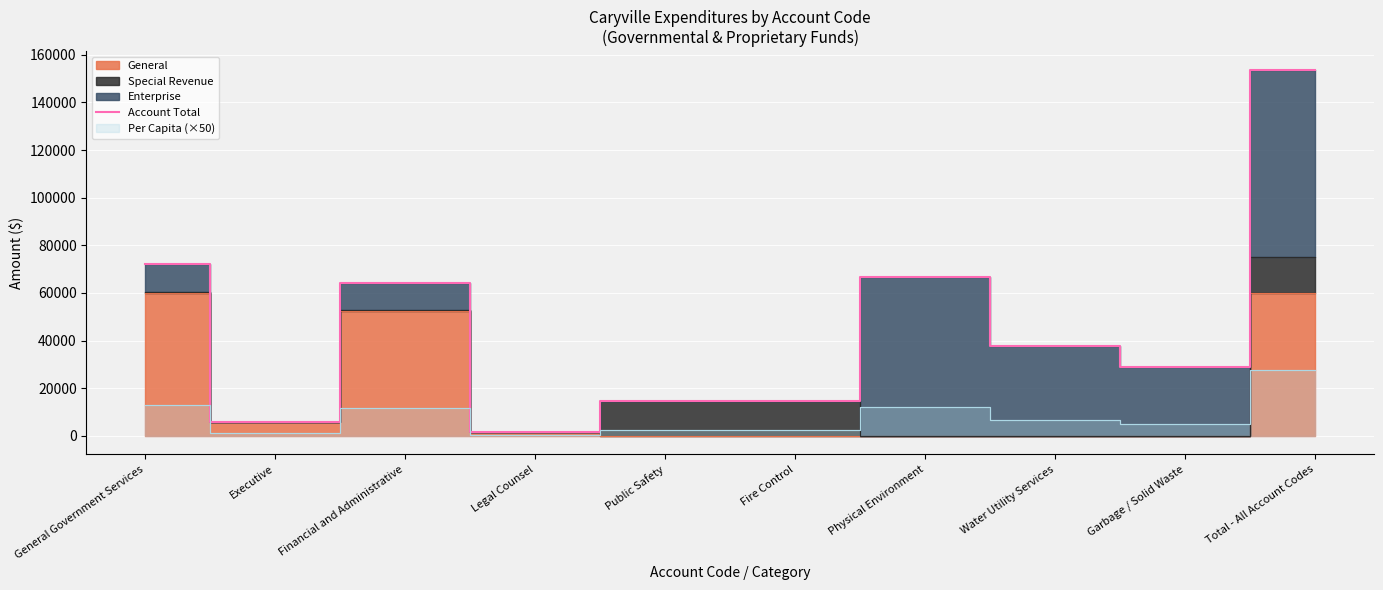

Reading right to left, what are all the values shown in this chart?

Total - All Account Codes=153785	Garbage / Solid Waste=28901	Water Utility Services=37957	Physical Environment=66858	Fire Control=14670	Public Safety=14670	Legal Counsel=1863	Financial and Administrative=64394	Executive=6000	General Government Services=72257